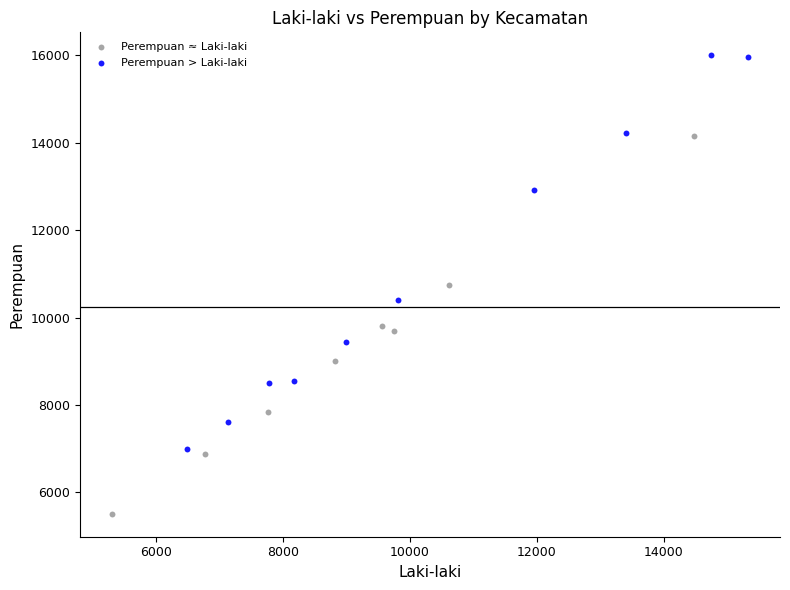

Which series contains the highest Y value?

Perempuan > Laki-laki